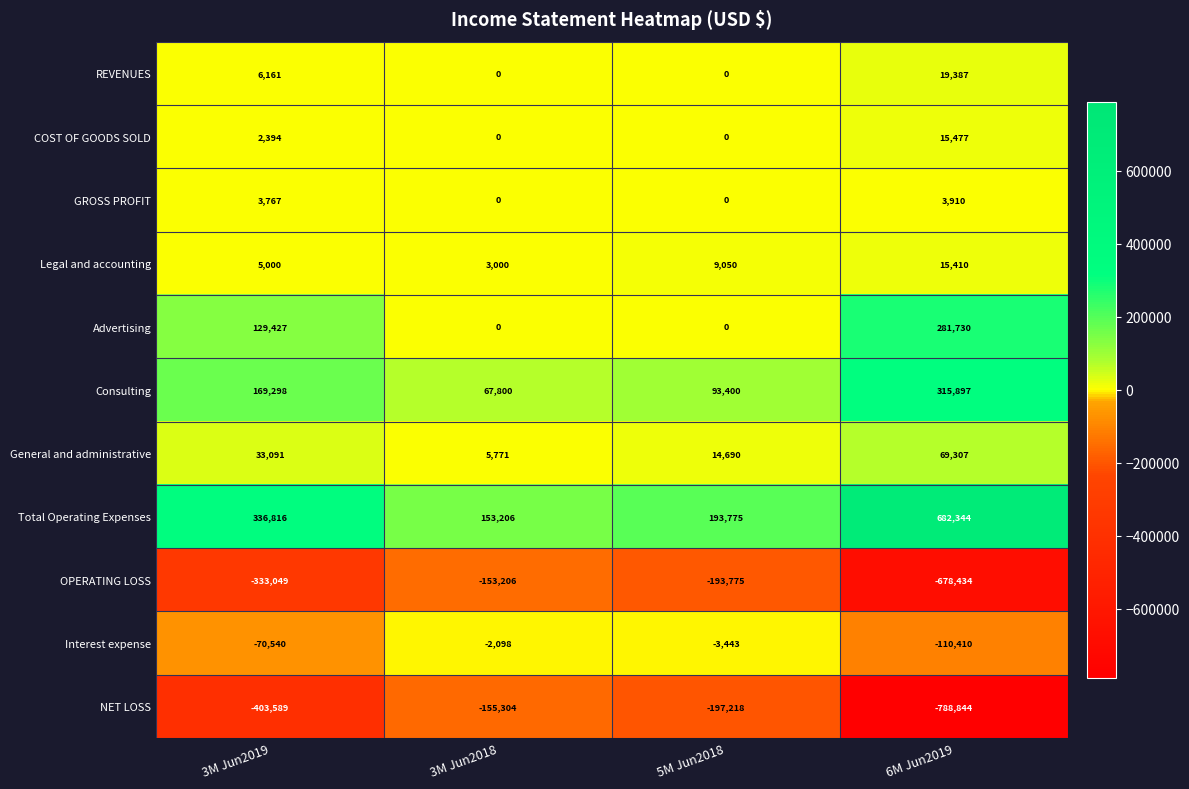

What is the average value of the Consulting series?

161599